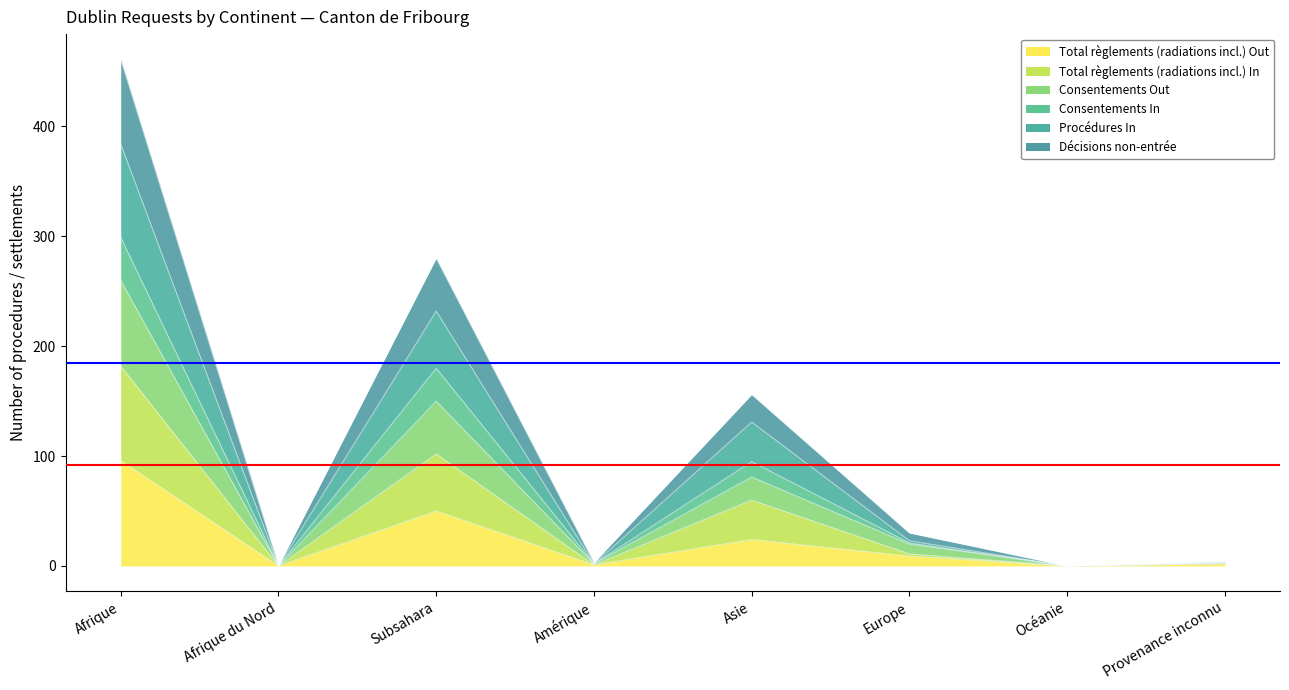

How many lines are shown in the chart?

6